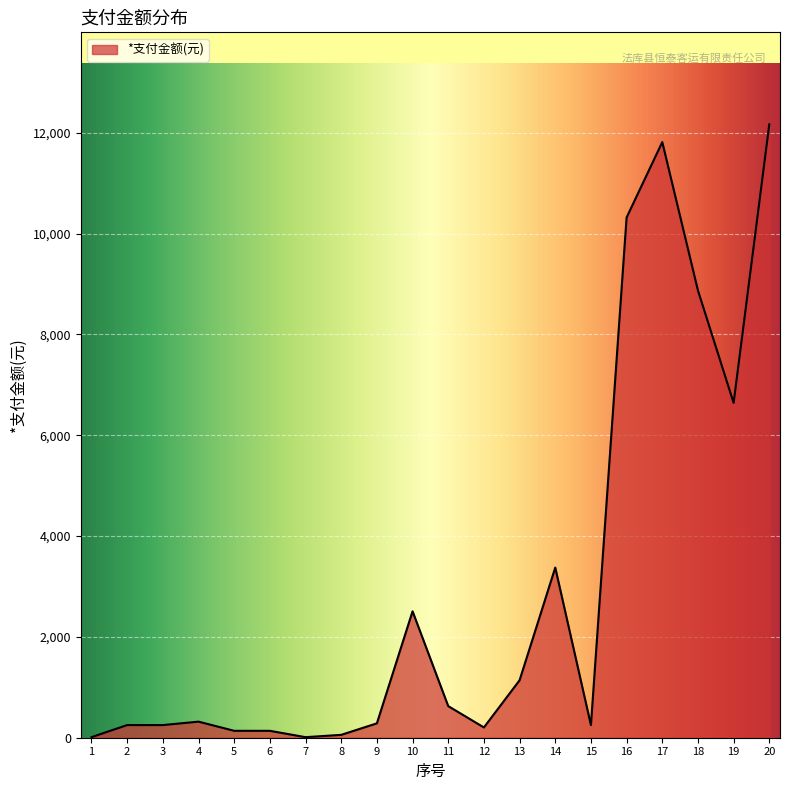

What is the maximum value shown in the chart?

12168